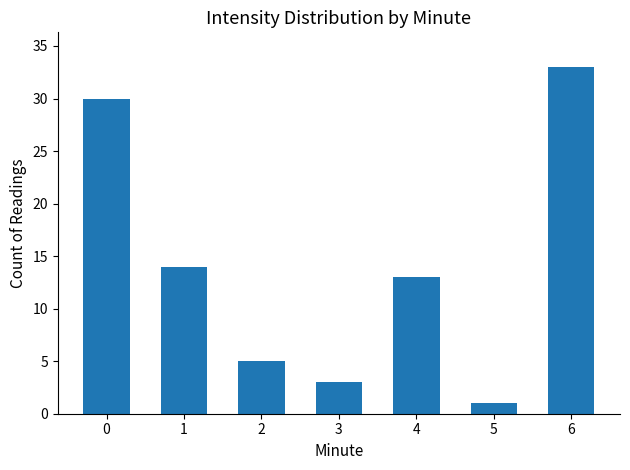

Reading left to right, list all the values displayed in this chart.

30	14	5	3	13	1	33